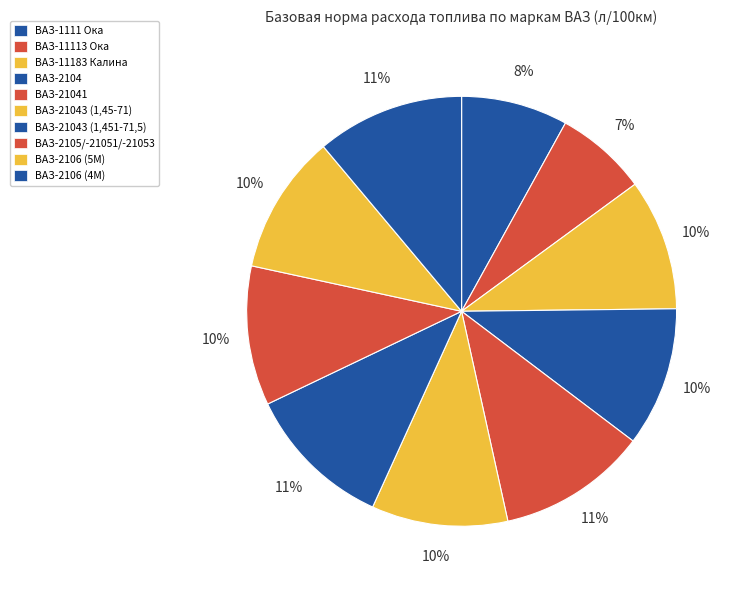

The ВАЗ-2104 slice represents 10% of the pie. True or false?

True